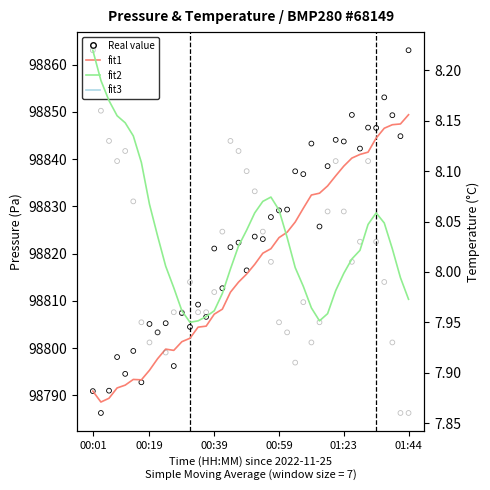

Which series contains the lowest Y value?

Real value (temp)